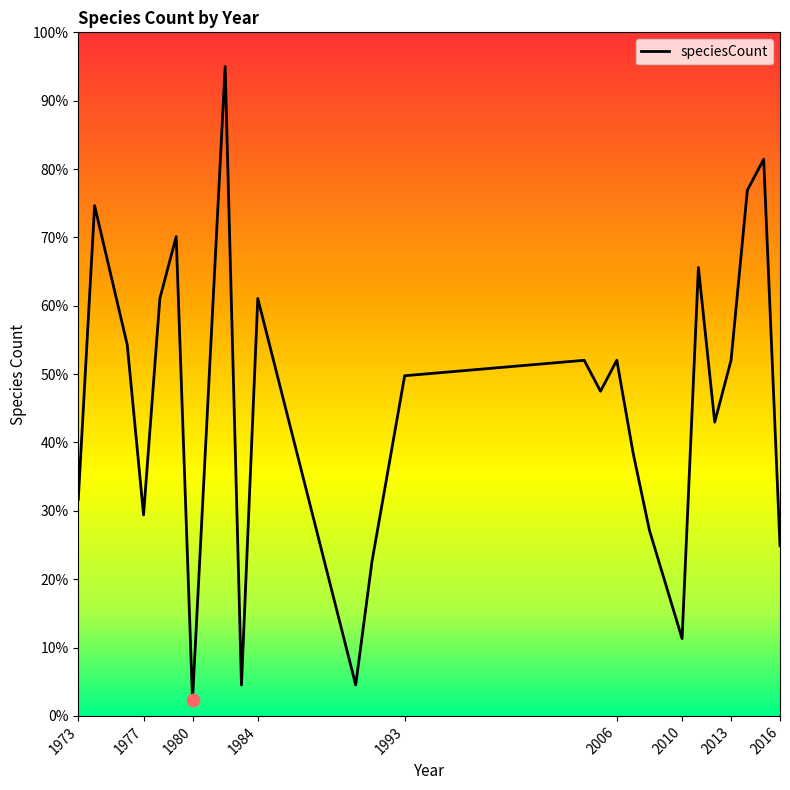

What is the smallest value displayed?

2.3